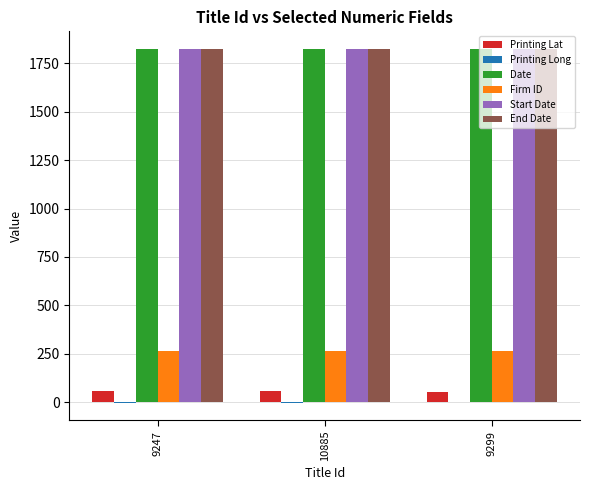

What is the maximum value for Firm ID?

266.0